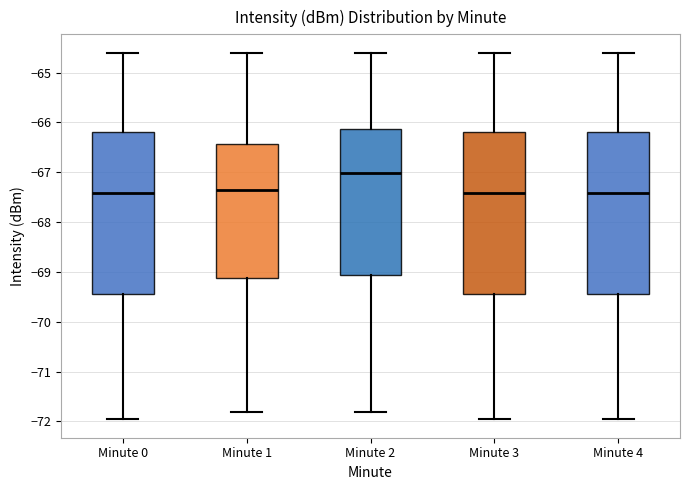

Which box's median line is the highest?

Minute 2